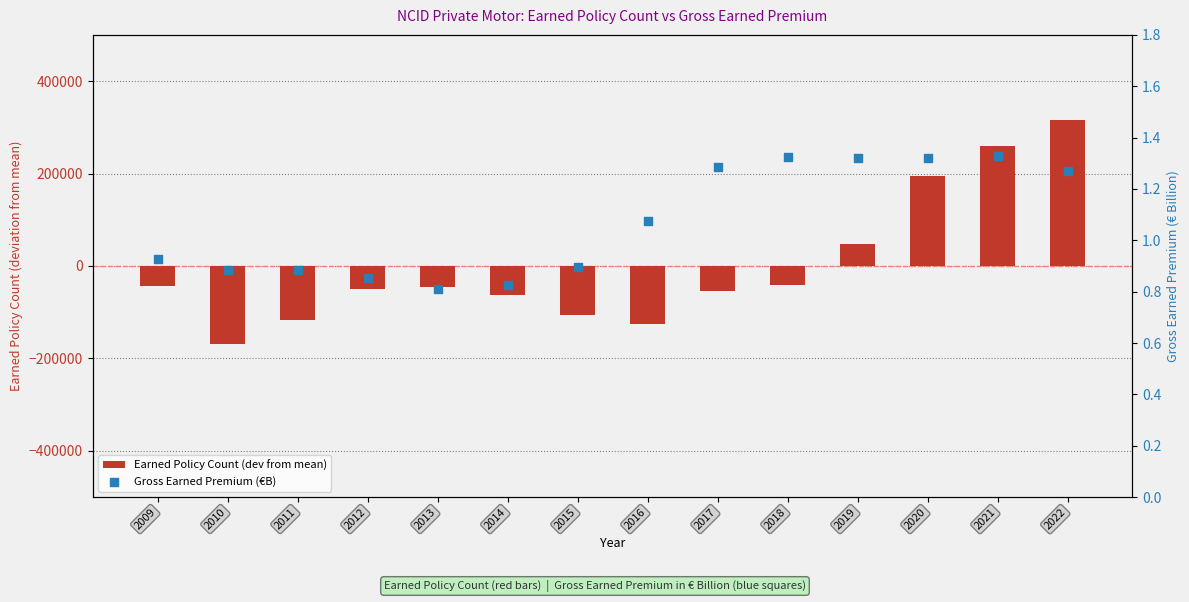

At which category is the sum across all series the highest?

2022